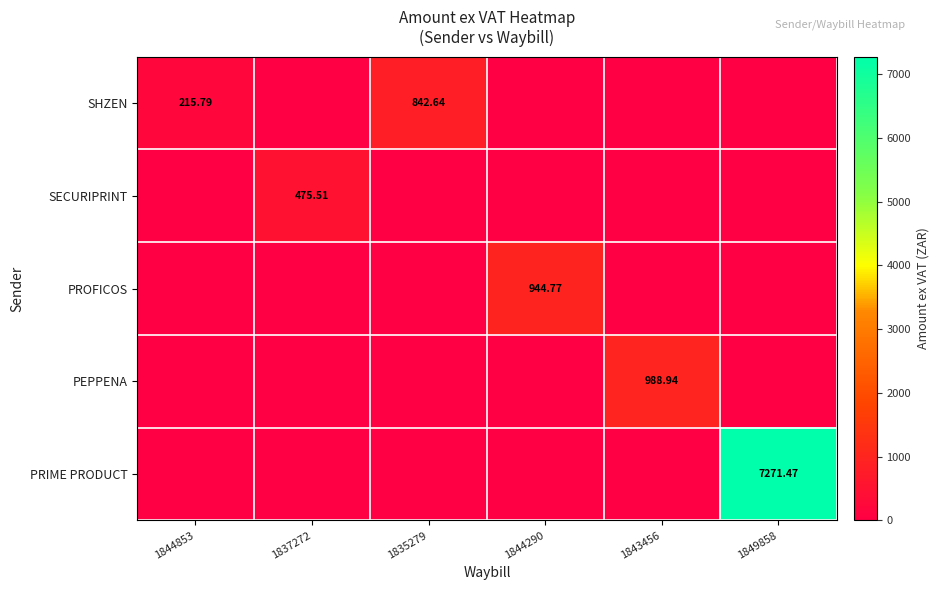

How many values in PEPPENA are above zero?

1